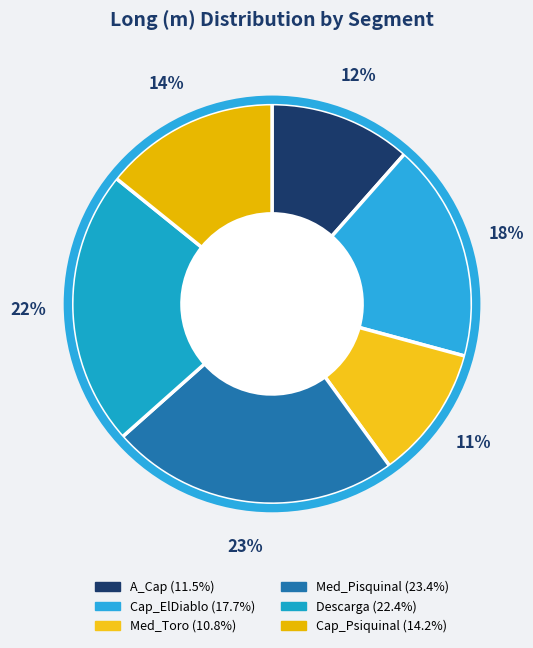

How many segments does this pie chart have?

6